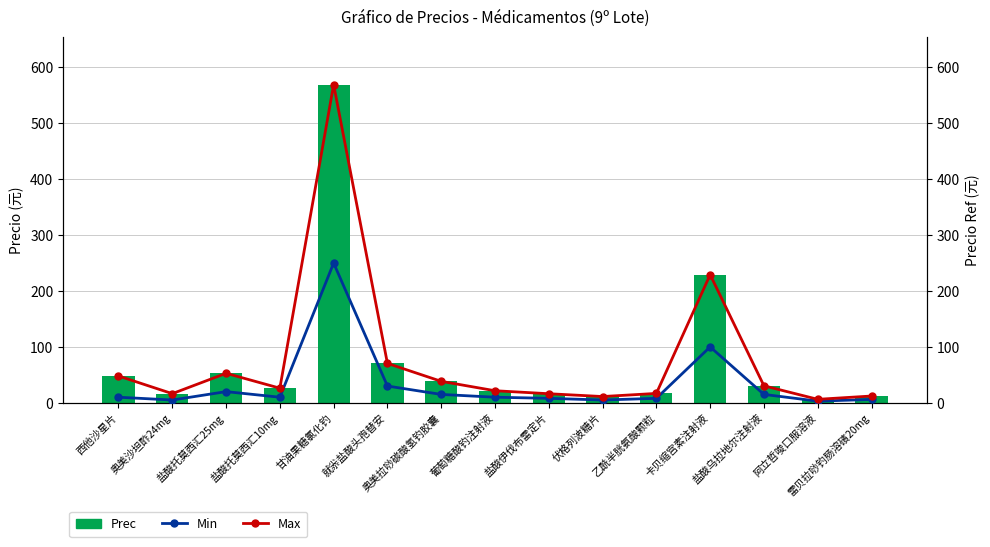

Reading left to right, what are all the values shown in this chart?

Prec: 48.0	16.4	52.8	26.2	569.1	70.5	38.4	21.6	16.2	11.2	16.8	229.2	30.4	6.2	12.2
Min: 10.0	5.0	20.0	10.0	250.0	30.0	15.0	10.0	8.0	5.0	8.0	100.0	15.0	3.0	6.0
Max: 48.0	16.4	52.8	26.2	569.1	70.5	38.4	21.6	16.2	11.2	16.8	229.2	30.4	6.2	12.2